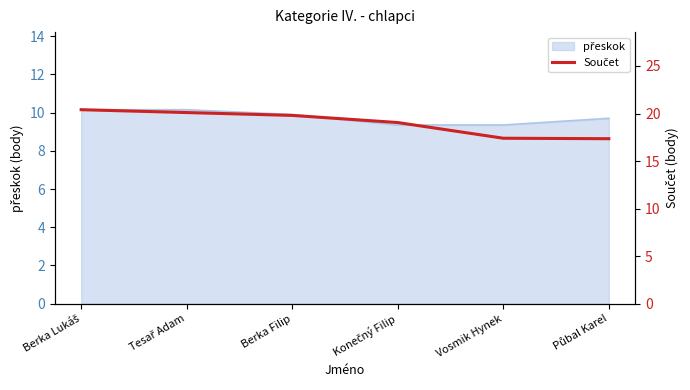

What position from the right is Berka Lukáš?

6